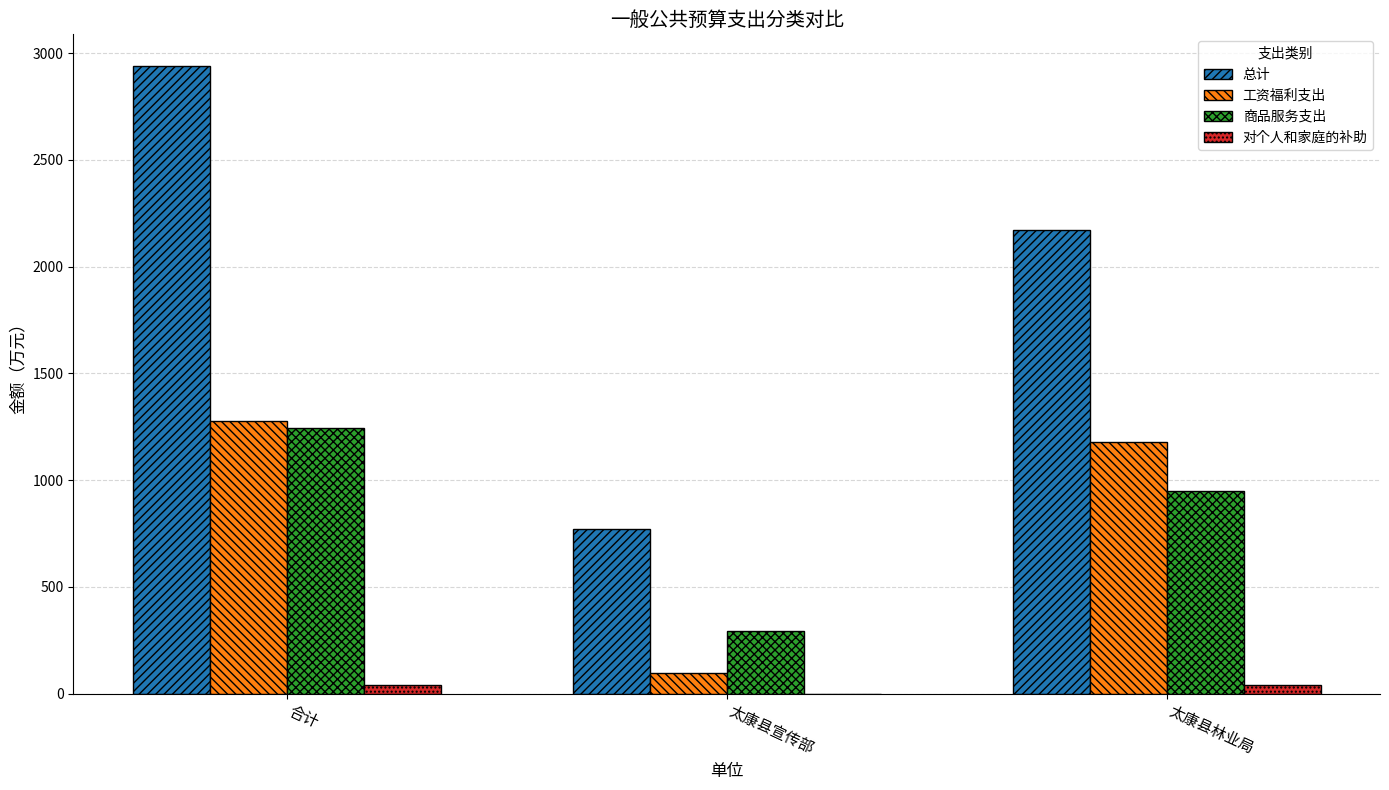

What is the greatest value displayed?

2940.5